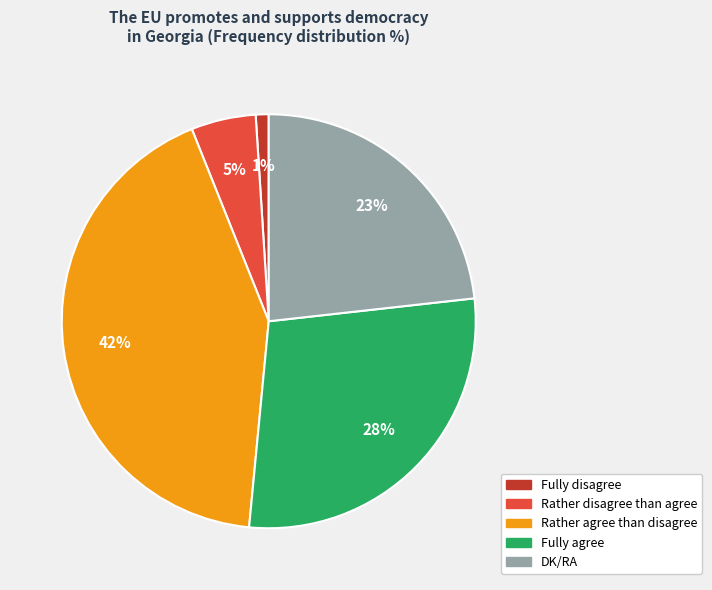

Is there any slice that represents more than half of the pie?

No